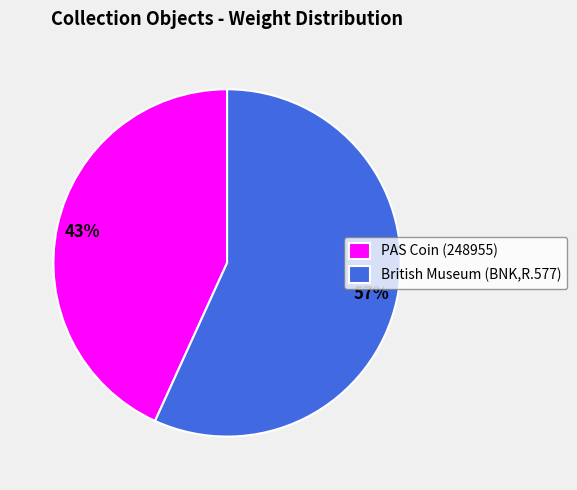

To the nearest percent, what is the combined percentage of PAS Coin (248955) and British Museum (BNK,R.577)?

100%